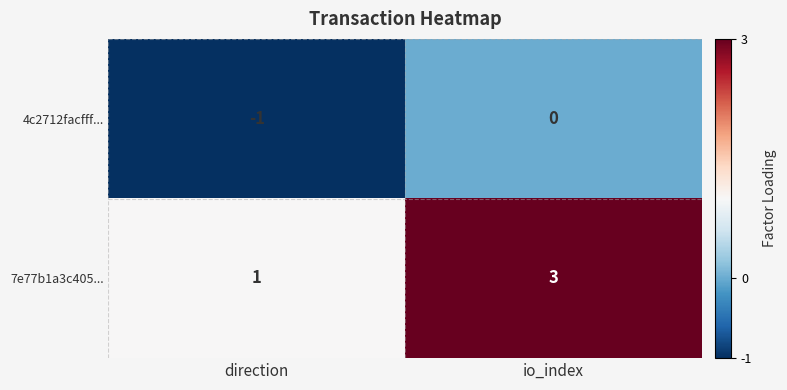

Reading left to right, extract all data points from this chart.

4c2712facfff...: -1	0
7e77b1a3c405...: 1	3